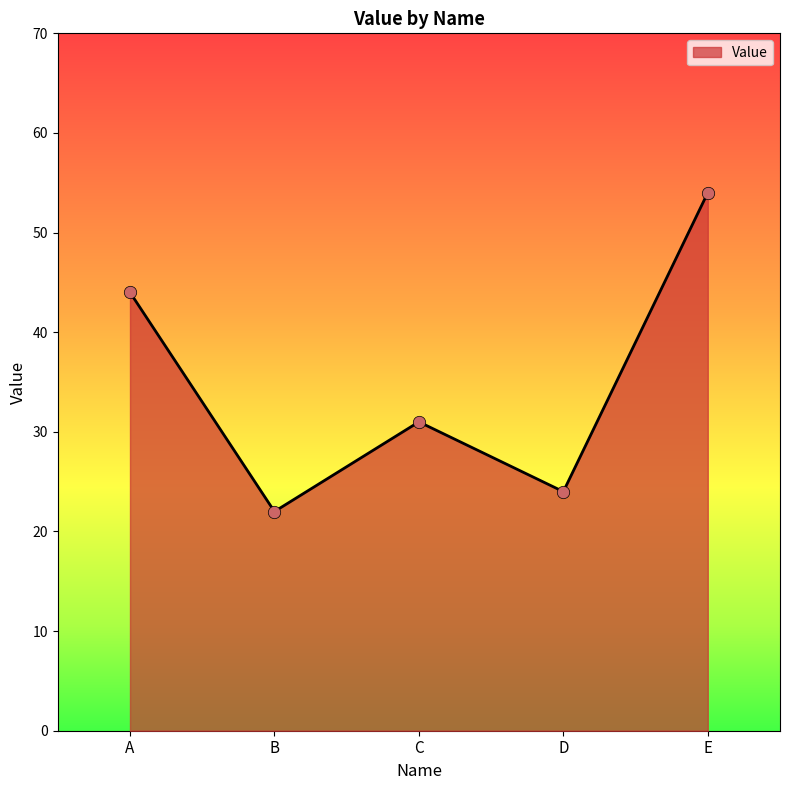

What is the change in value from C to D?

-7